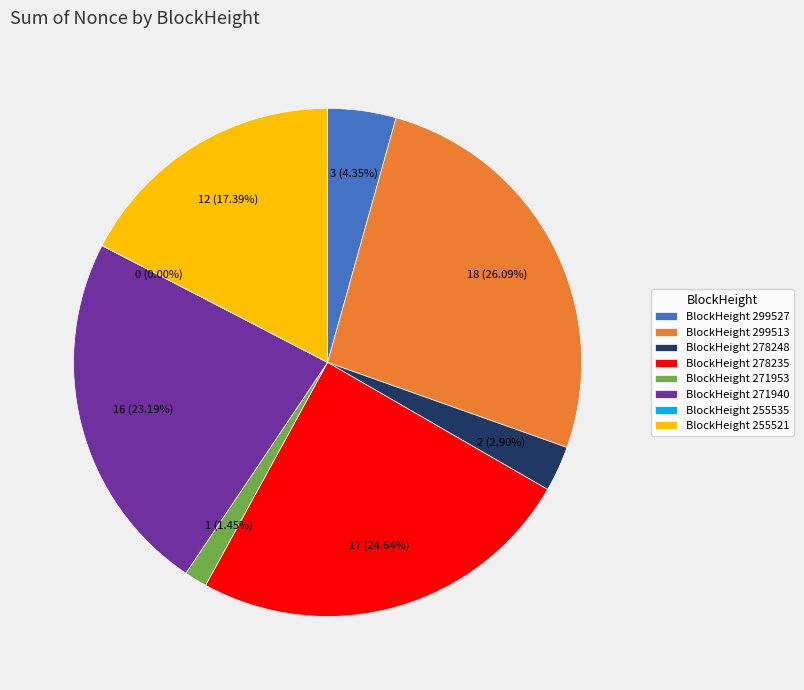

How many slices are in this pie chart?

8